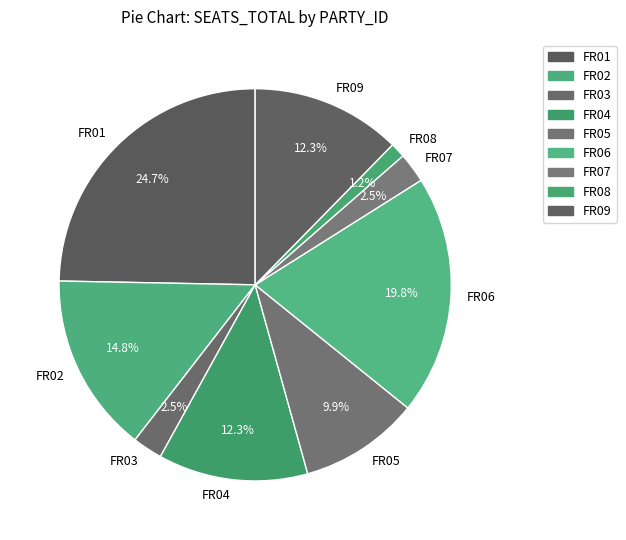

Does FR04 account for over 50% of the chart?

No